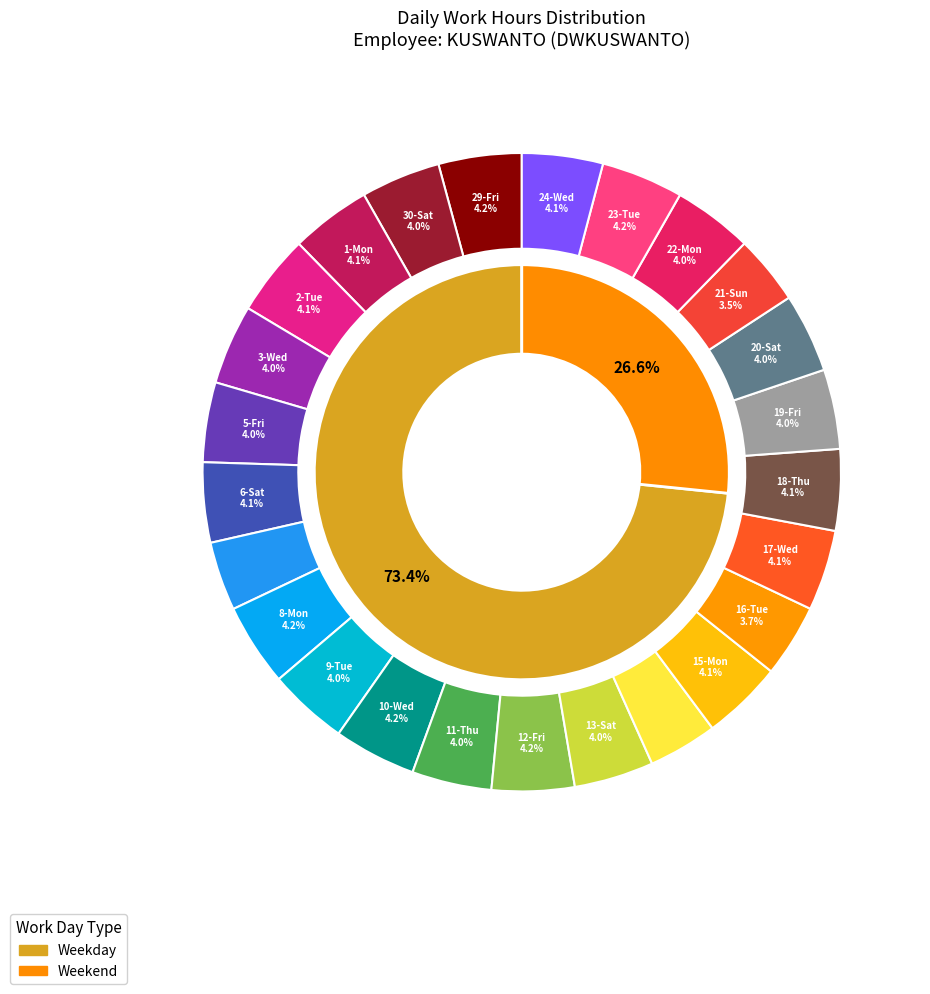

What percentage do 13-Sat and 21-Sun together represent?

7.5%